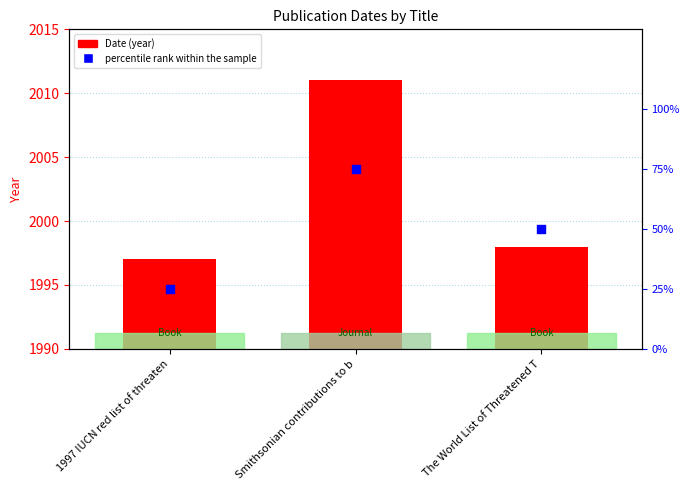

What are all the series names shown in the legend?

Date (year), percentile rank within the sample